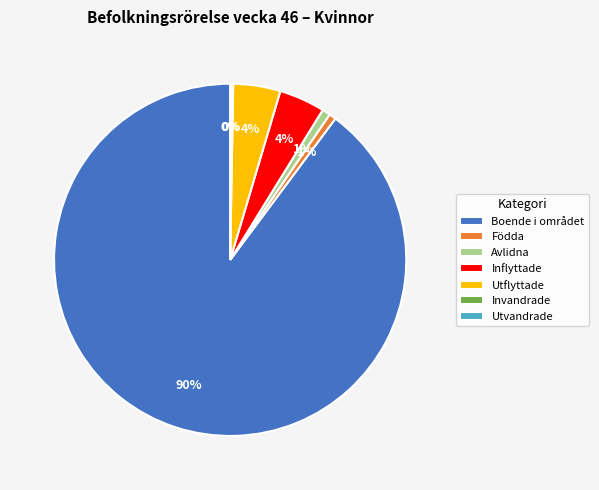

Which slice represents more than half of the pie?

Boende i området